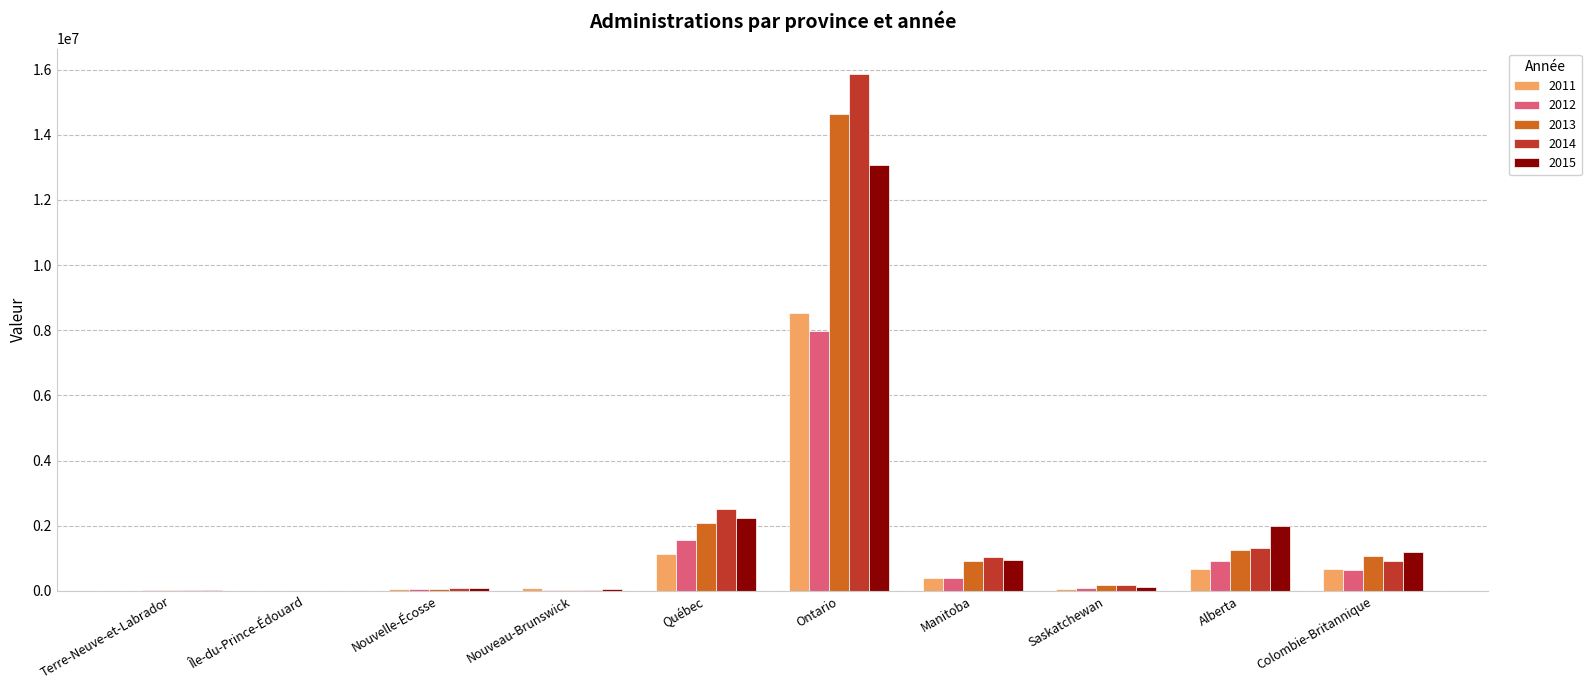

At which category does the chart reach its peak across all series?

Ontario